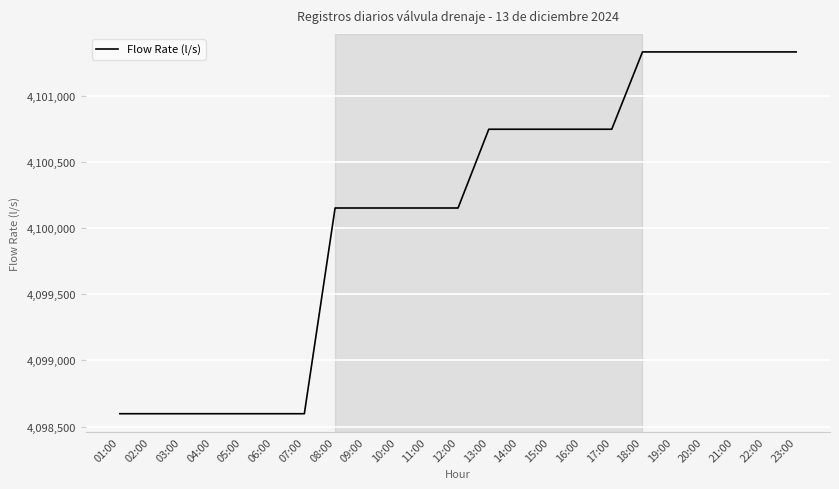

What position from the right is 21:00?

3